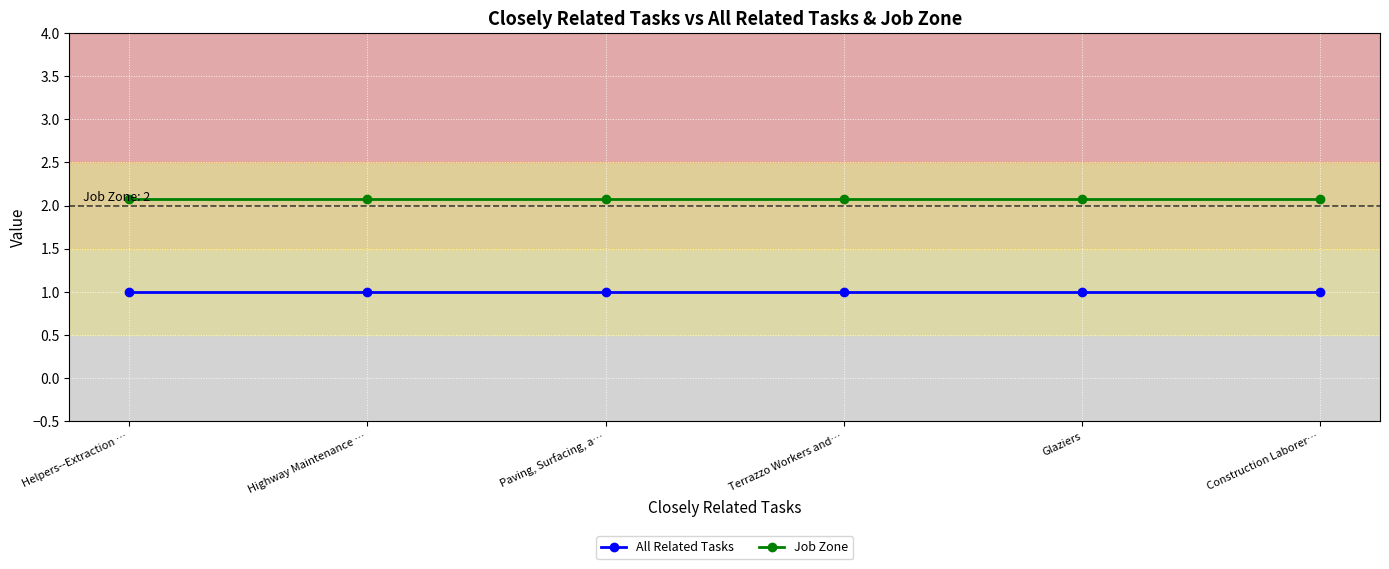

True or false: Job Zone and All Related Tasks intersect in this chart.

False